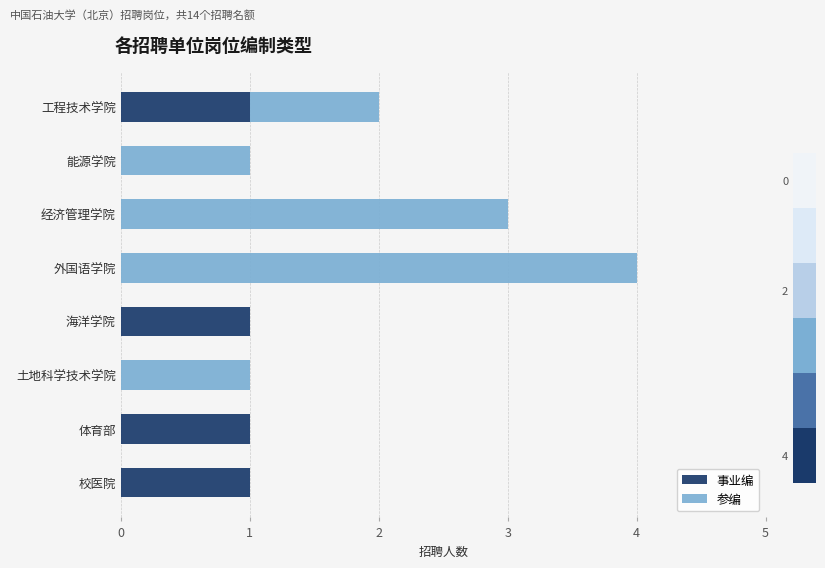

The value of 参编 at 海洋学院 is -2. True or false?

False